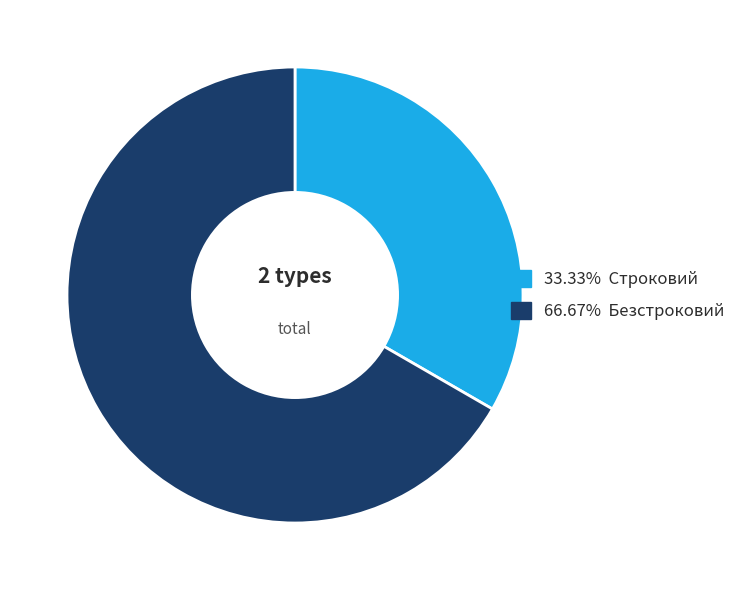

Is there a majority slice in this chart?

Yes